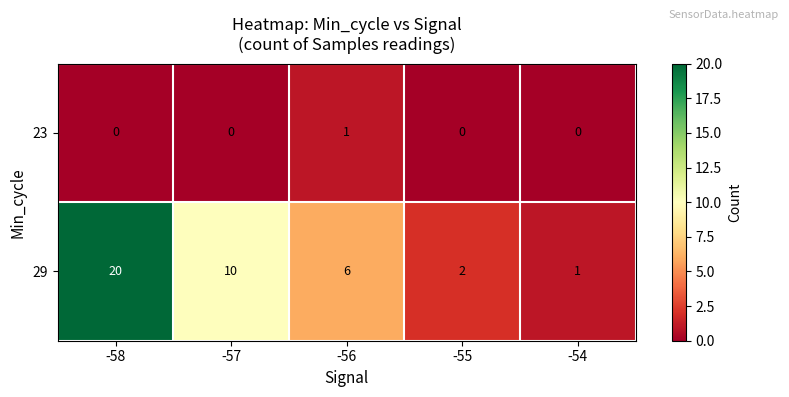

Which series has the largest total across all categories?

29